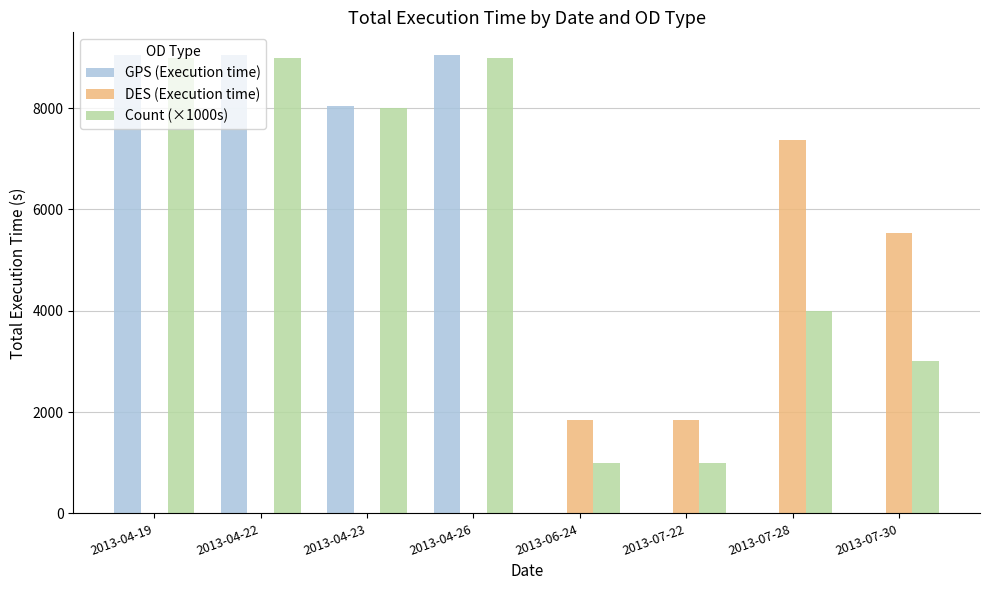

Which series has the largest range (max minus min)?

GPS (Execution time)